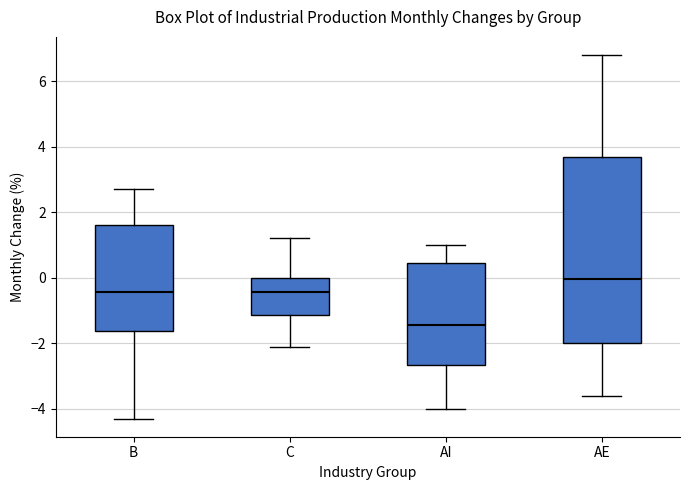

Reading left to right, transcribe this box plot: for each box, give where its median line is, the range the box spans, and where its two whiskers end, as read against the y-axis. The values are not printed on the chart, so give them approximately, as read against the axis.

B: median -0.4, box -1.6 to 1.6, whiskers -4.2 to 2.8
C: median -0.4, box -1.2 to 0.0, whiskers -2.0 to 1.2
AI: median -1.4, box -2.6 to 0.4, whiskers -4.0 to 1.0
AE: median 0.0, box -2.0 to 3.8, whiskers -3.6 to 6.8